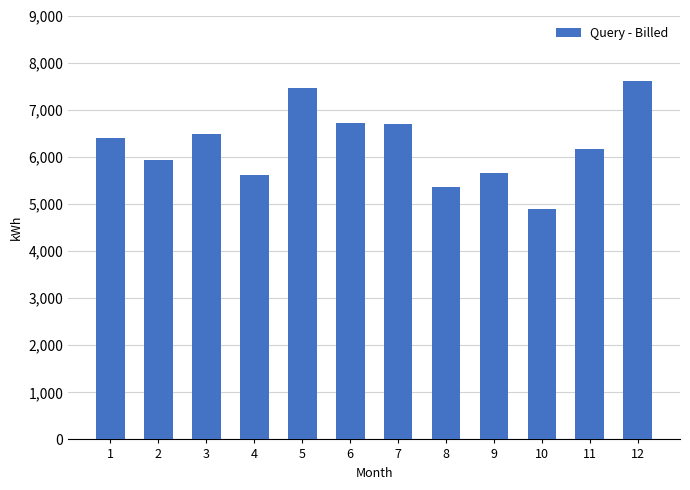

Does the chart contain any negative values?

No